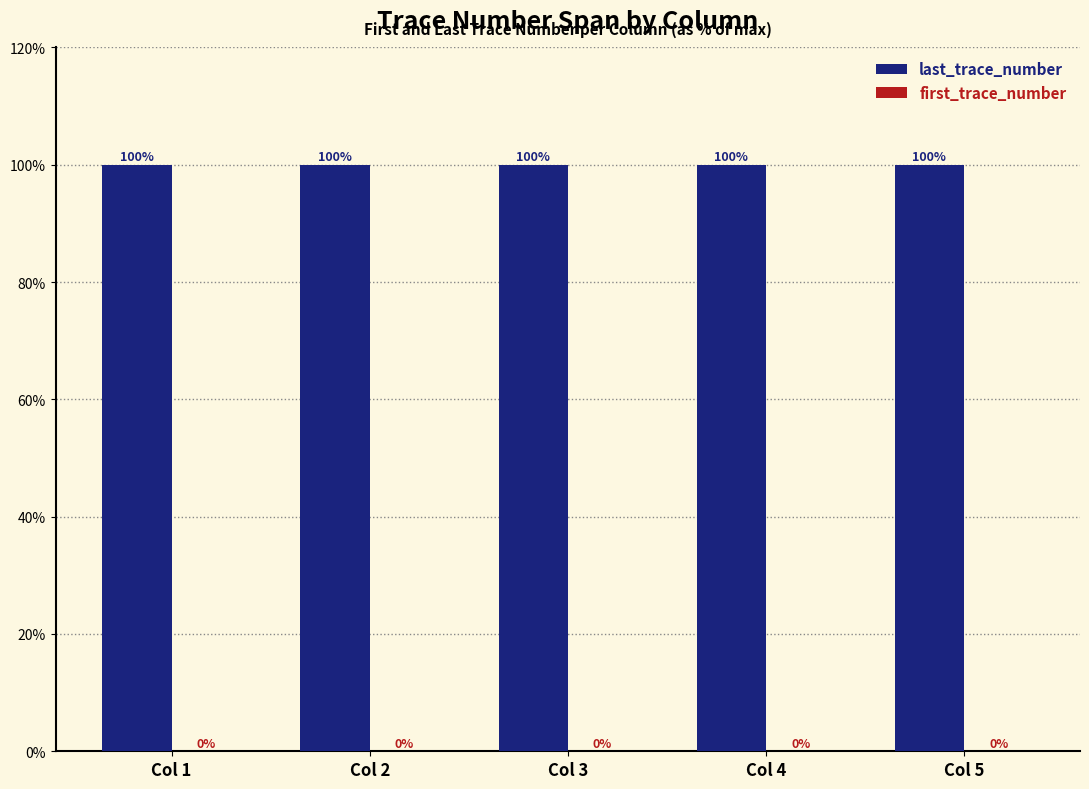

The last_trace_number series shows 100.0 at Col 1. True or false?

True